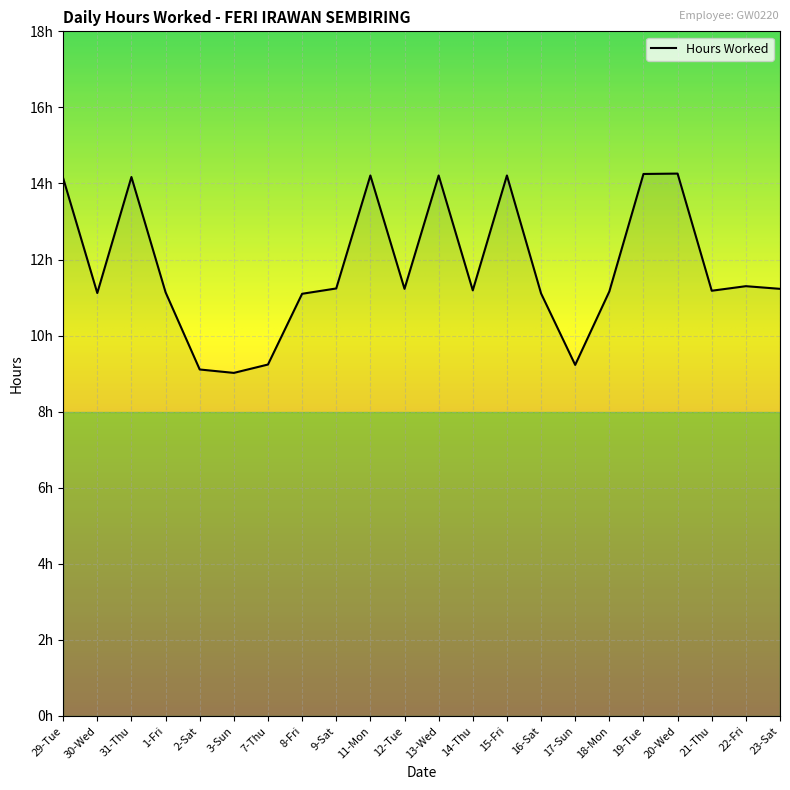

Is this an area chart (filled region under the line)?

Yes